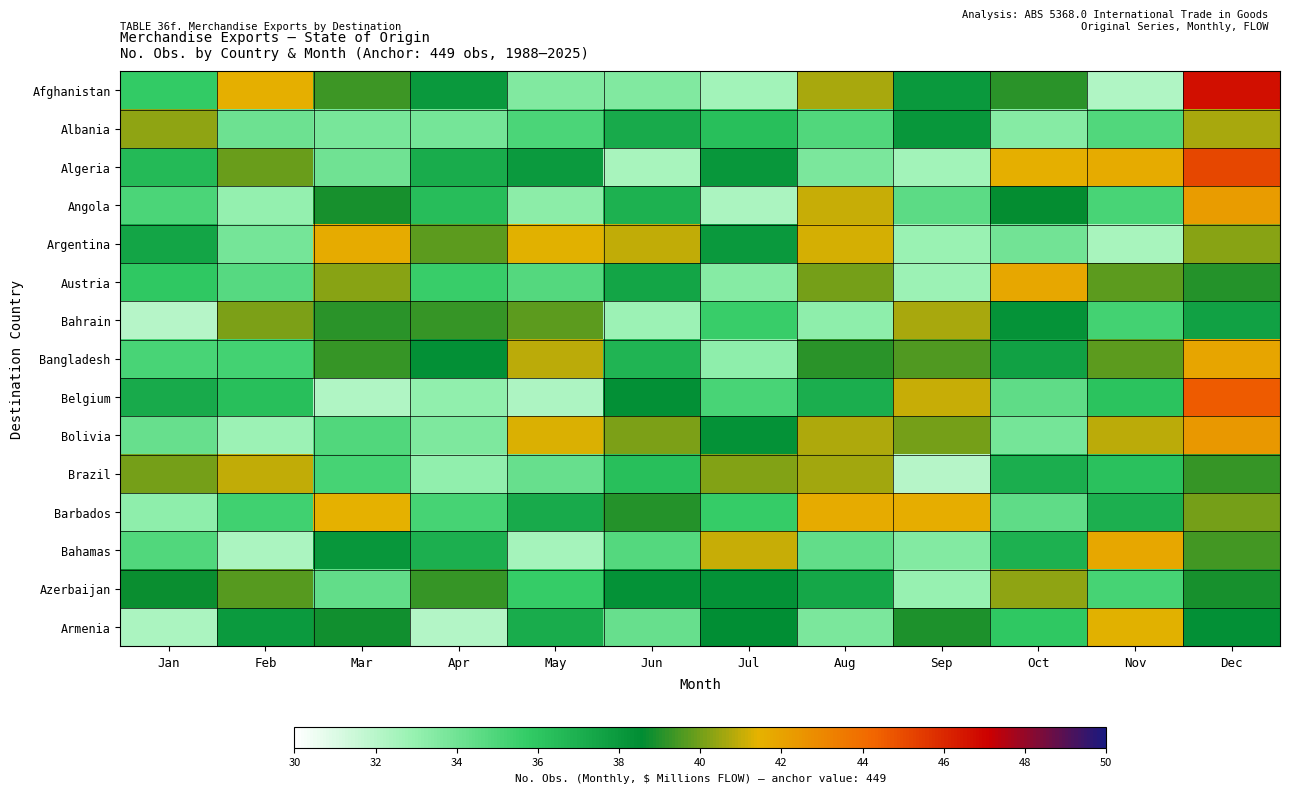

How many series are shown in this chart?

15